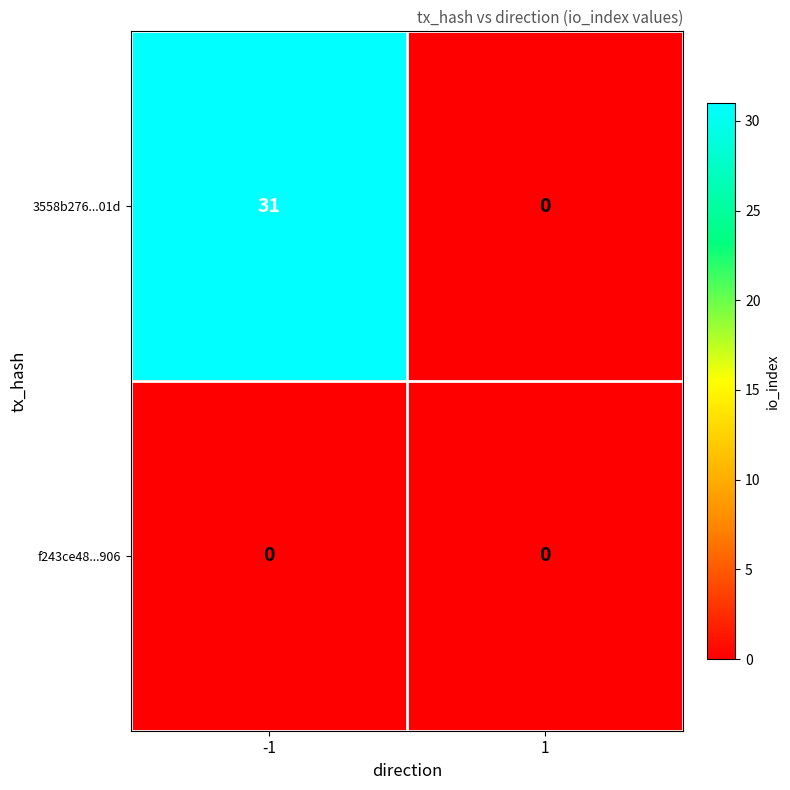

At which category is the sum across all series the highest?

-1